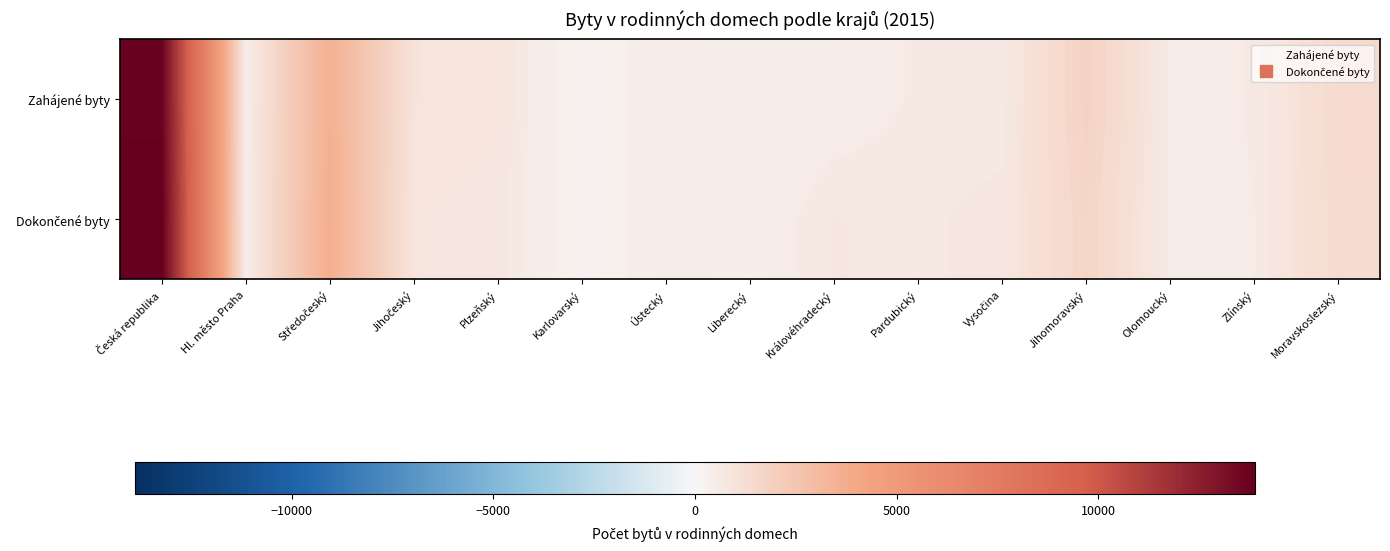

What is the total value across all series at Jihomoravský?

3466